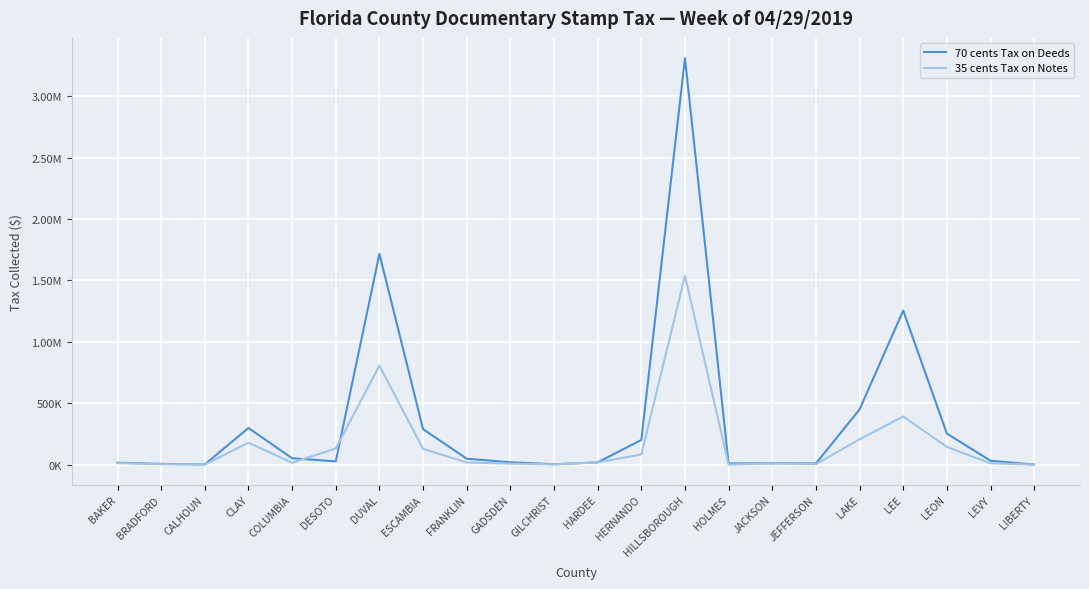

How many interior local peaks does the 70 cents Tax on Deeds series have?

5